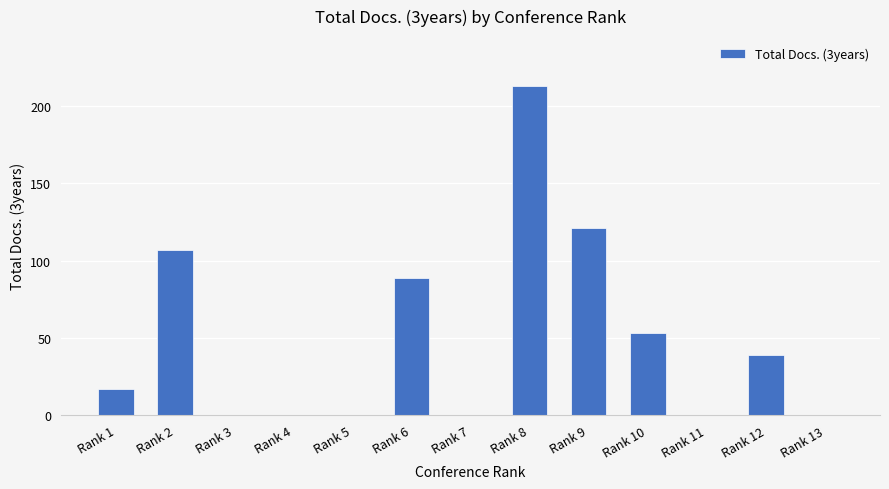

Reading left to right, what are all the values shown in this chart?

Rank 1=17	Rank 2=107	Rank 3=0	Rank 4=0	Rank 5=0	Rank 6=89	Rank 7=0	Rank 8=213	Rank 9=121	Rank 10=53	Rank 11=0	Rank 12=39	Rank 13=0